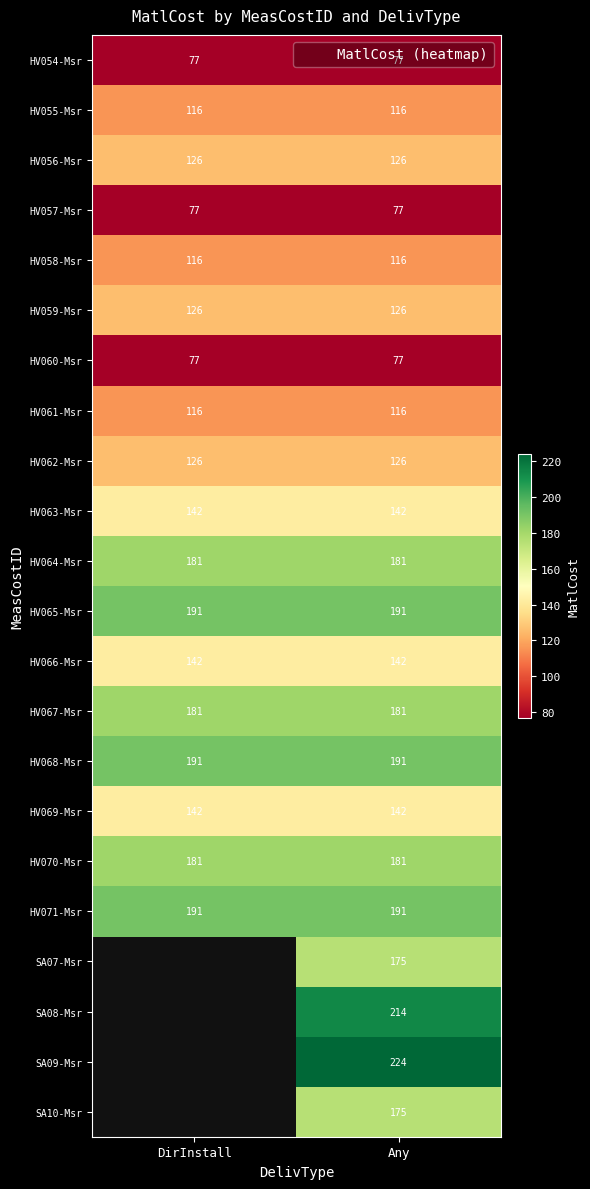

True or false: HV066-Msr has a value of 142.0 at Any.

True